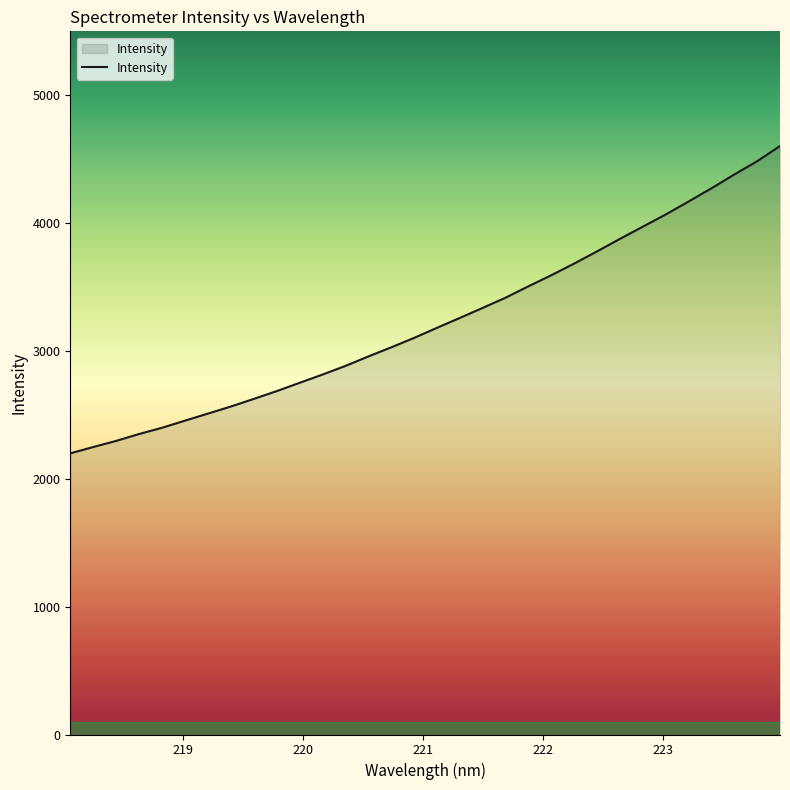

What is the difference between the maximum and minimum values?

2403.9